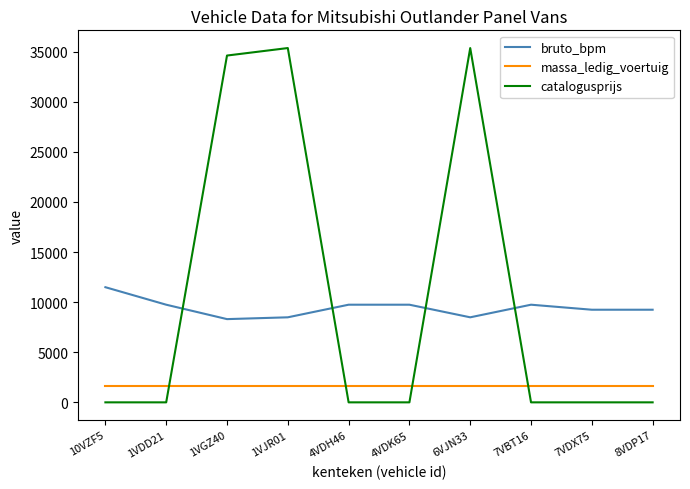

Which series has the widest spread of values?

catalogusprijs